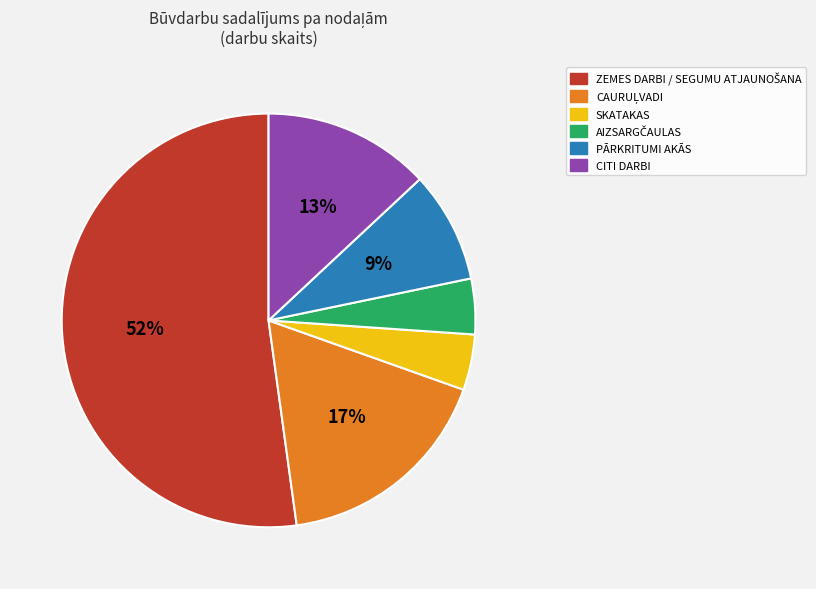

To the nearest percent, what is the difference between the largest and smallest slice percentages?

48%